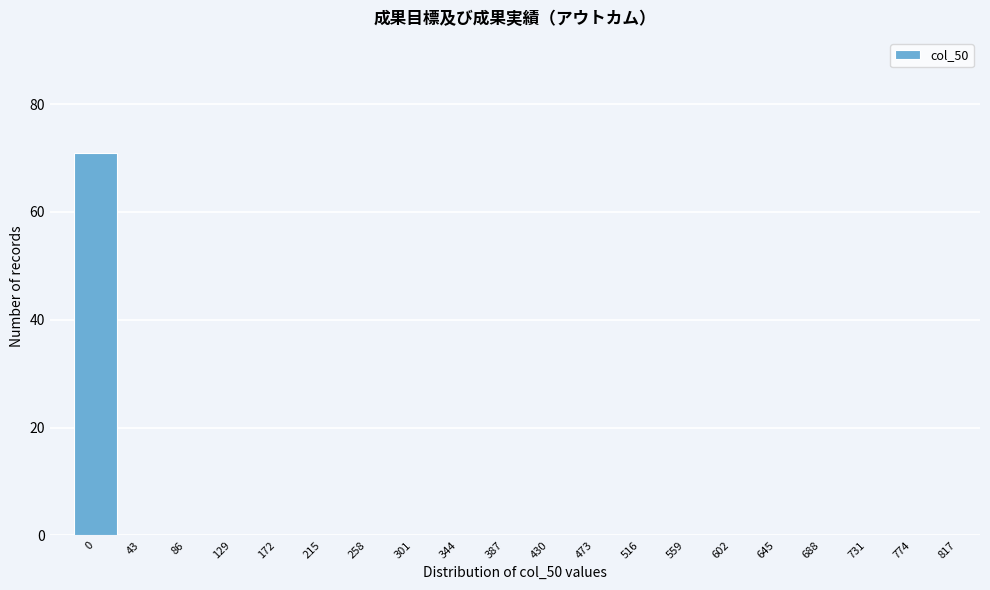

Reading left to right, extract all data points from this chart.

0=71	43=0	86=0	129=0	172=0	215=0	258=0	301=0	344=0	387=0	430=0	473=0	516=0	559=0	602=0	645=0	688=0	731=0	774=0	817=0